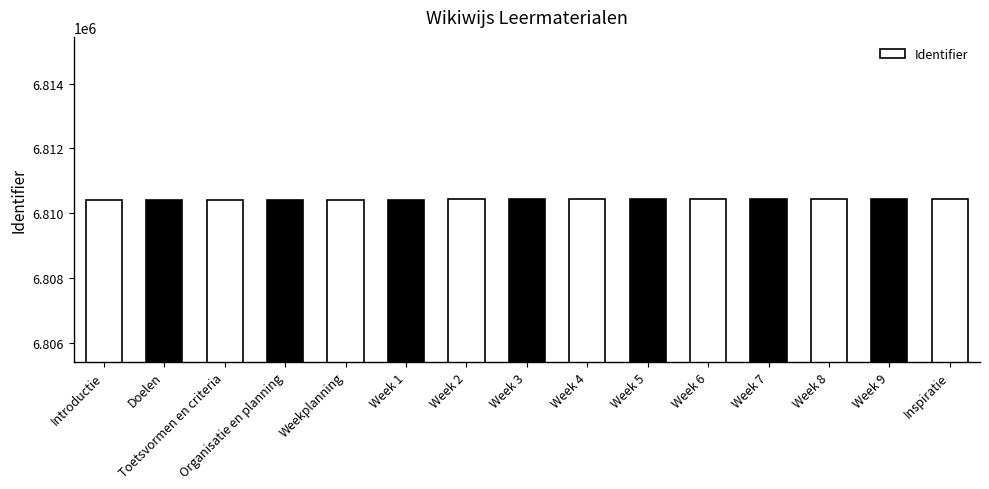

What is the sum of all values?

102156469